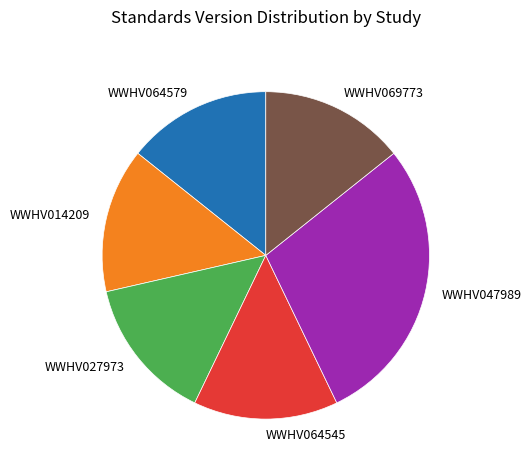

Is there any slice that represents more than half of the pie?

No